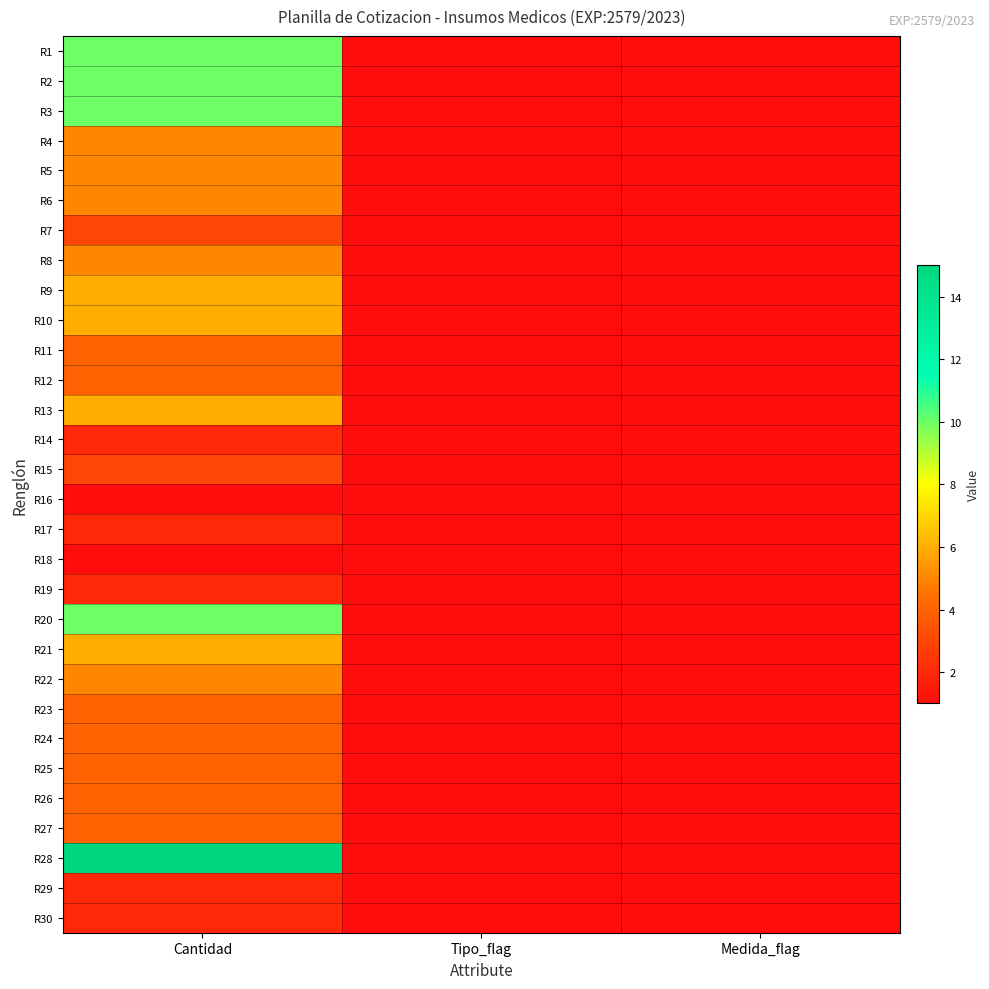

Reading left to right, transcribe all the data shown in this chart.

R1: Cantidad=10	Tipo_flag=1	Medida_flag=1
R2: Cantidad=10	Tipo_flag=1	Medida_flag=1
R3: Cantidad=10	Tipo_flag=1	Medida_flag=1
R4: Cantidad=5	Tipo_flag=1	Medida_flag=1
R5: Cantidad=5	Tipo_flag=1	Medida_flag=1
R6: Cantidad=5	Tipo_flag=1	Medida_flag=1
R7: Cantidad=3	Tipo_flag=1	Medida_flag=1
R8: Cantidad=5	Tipo_flag=1	Medida_flag=1
R9: Cantidad=6	Tipo_flag=1	Medida_flag=1
R10: Cantidad=6	Tipo_flag=1	Medida_flag=1
R11: Cantidad=4	Tipo_flag=1	Medida_flag=1
R12: Cantidad=4	Tipo_flag=1	Medida_flag=1
R13: Cantidad=6	Tipo_flag=1	Medida_flag=1
R14: Cantidad=2	Tipo_flag=1	Medida_flag=1
R15: Cantidad=3	Tipo_flag=1	Medida_flag=1
R16: Cantidad=1	Tipo_flag=1	Medida_flag=1
R17: Cantidad=2	Tipo_flag=1	Medida_flag=1
R18: Cantidad=1	Tipo_flag=1	Medida_flag=1
R19: Cantidad=2	Tipo_flag=1	Medida_flag=1
R20: Cantidad=10	Tipo_flag=1	Medida_flag=1
R21: Cantidad=6	Tipo_flag=1	Medida_flag=1
R22: Cantidad=5	Tipo_flag=1	Medida_flag=1
R23: Cantidad=4	Tipo_flag=1	Medida_flag=1
R24: Cantidad=4	Tipo_flag=1	Medida_flag=1
R25: Cantidad=4	Tipo_flag=1	Medida_flag=1
R26: Cantidad=4	Tipo_flag=1	Medida_flag=1
R27: Cantidad=4	Tipo_flag=1	Medida_flag=1
R28: Cantidad=15	Tipo_flag=1	Medida_flag=1
R29: Cantidad=2	Tipo_flag=1	Medida_flag=1
R30: Cantidad=2	Tipo_flag=1	Medida_flag=1